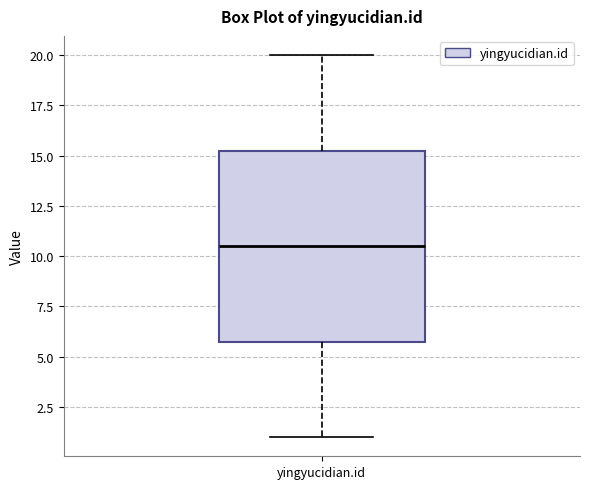

Where does the lower whisker of the box for yingyucidian.id end on the y-axis? The values are not printed on the chart, so give them approximately, as read against the axis.

1.0